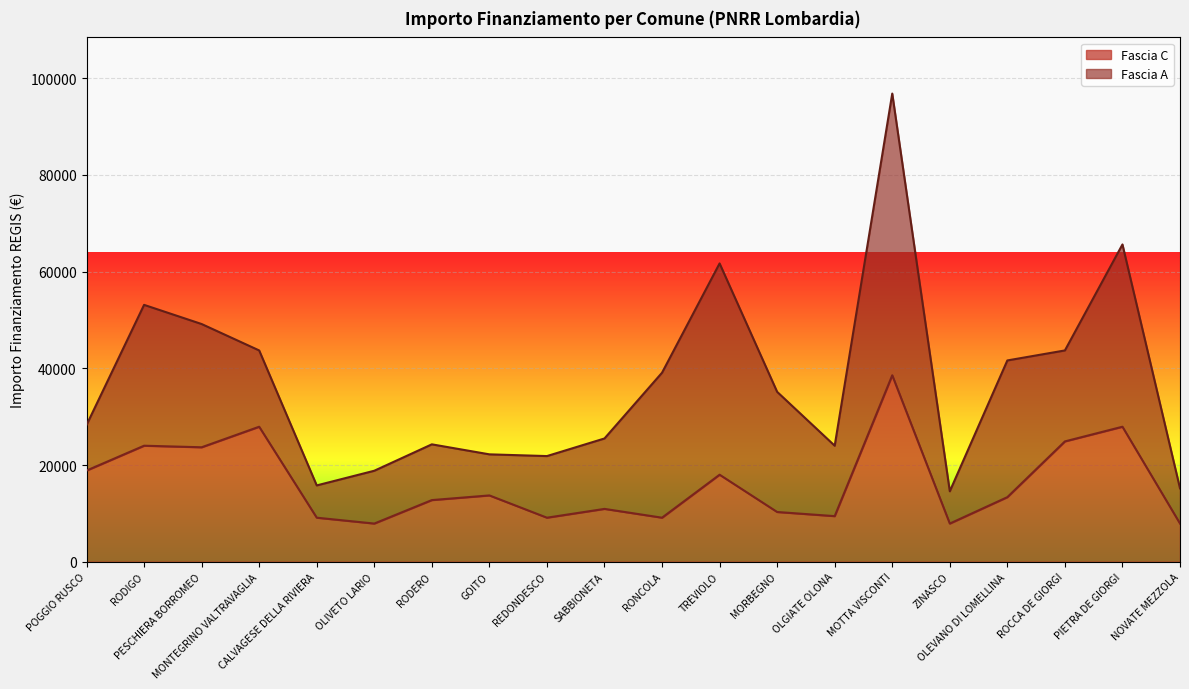

What is the label of the 14th point from the right?

RODERO